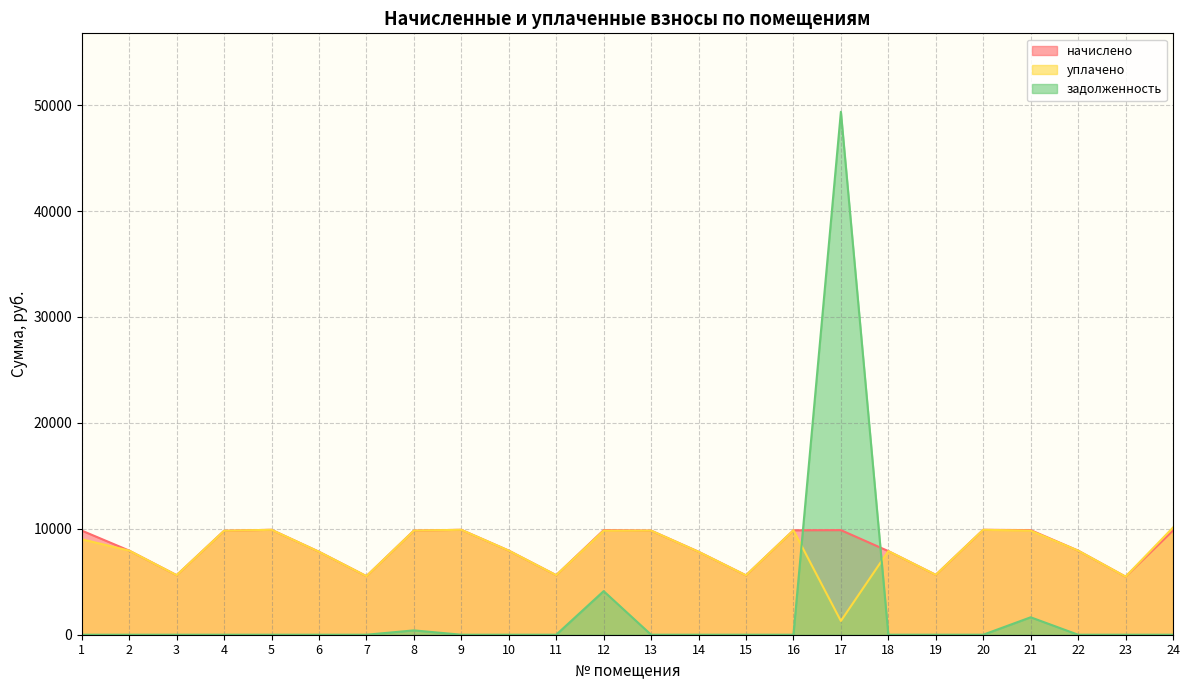

Which series changed the most between 2 and 3?

начислено